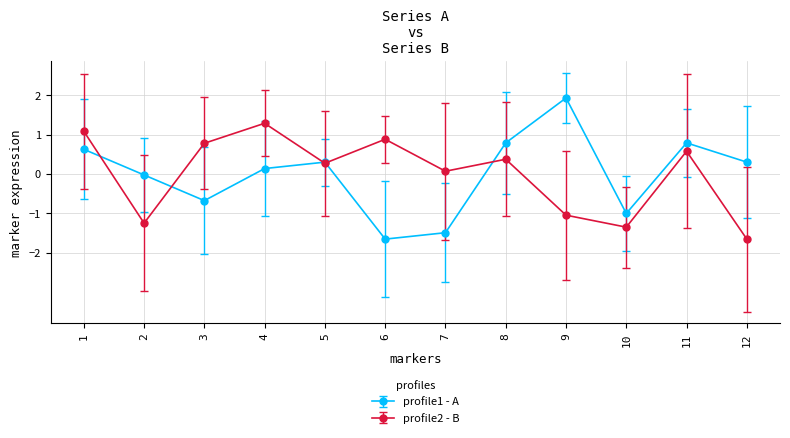

Which series has the largest range (max minus min)?

profile1 - A